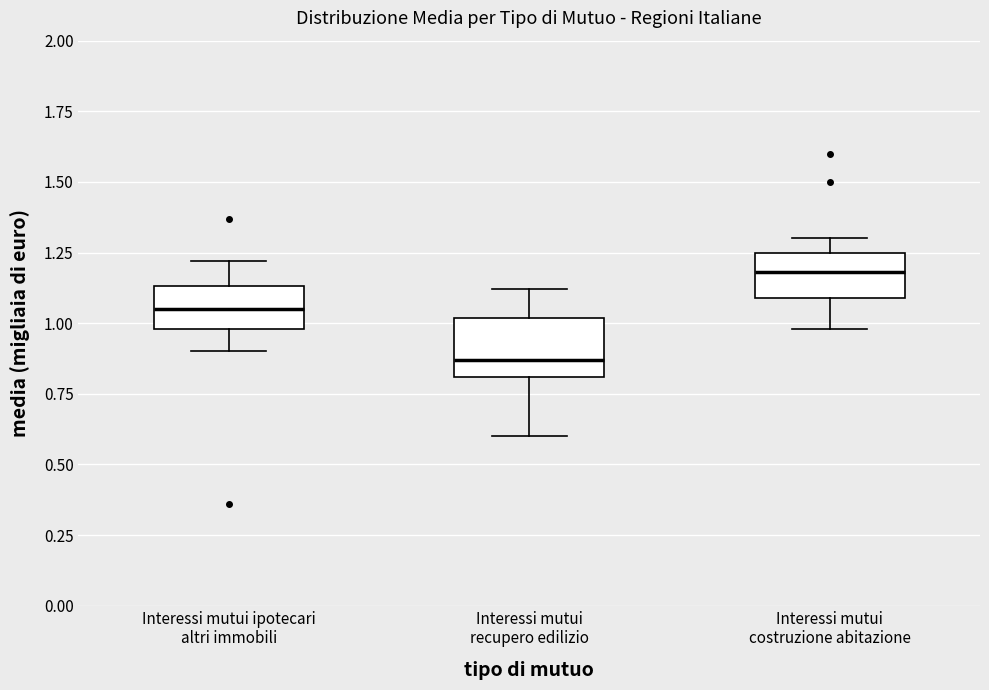

Which box is the tallest, from its lower edge to its upper edge?

Interessi mutui recupero edilizio